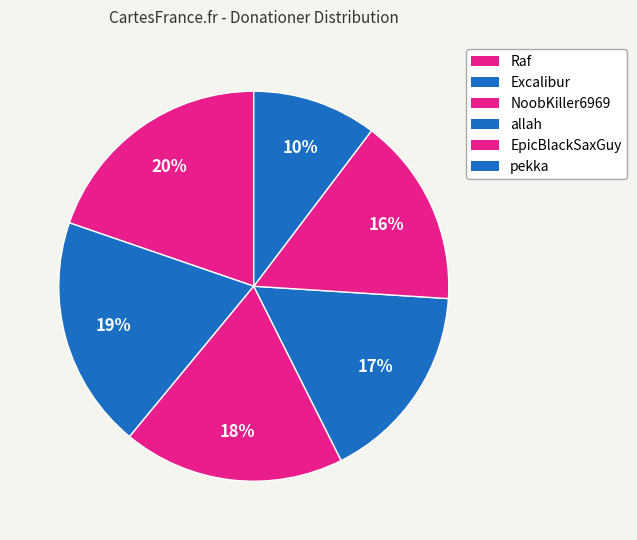

Is it true that EpicBlackSaxGuy is 3% of the pie?

False